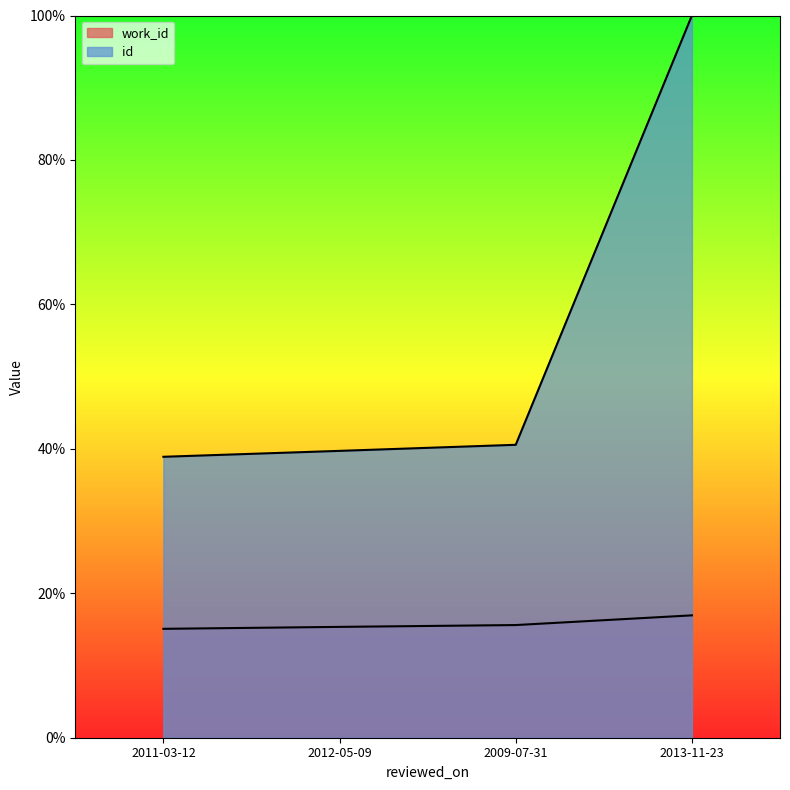

How many lines are shown in the chart?

2